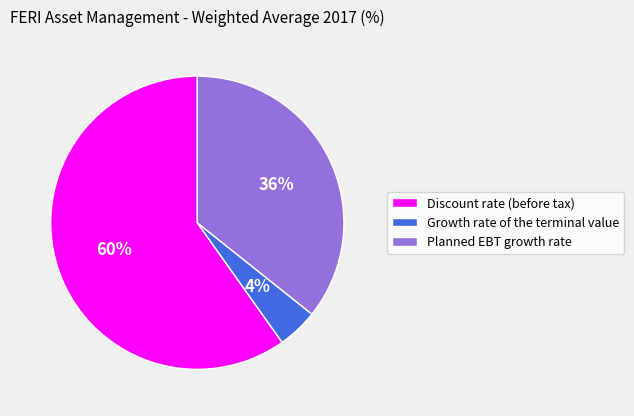

Rank the categories by value from highest to lowest.

Discount rate (before tax), Planned EBT growth rate, Growth rate of the terminal value